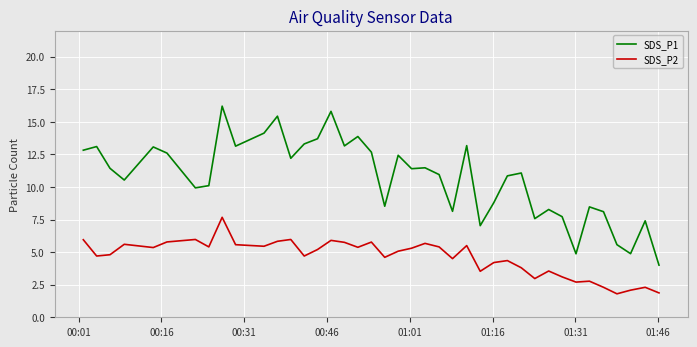

What is the minimum value for SDS_P1?

4.0